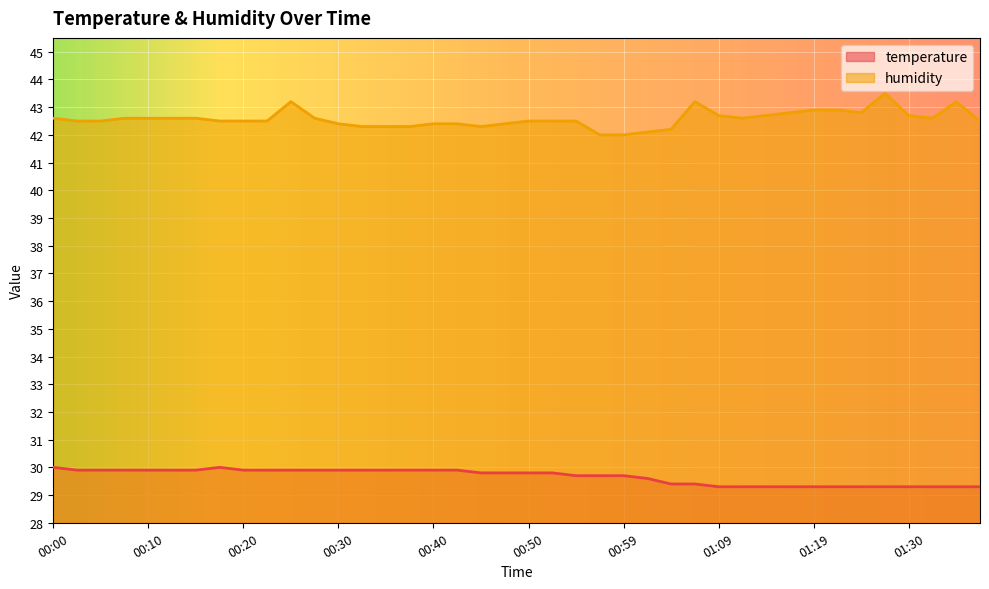

Reading left to right, extract all data points from this chart.

temperature: 00:00=30.0	00:03=29.9	00:05=29.9	00:08=29.9	00:10=29.9	00:13=29.9	00:15=29.9	00:18=30.0	00:20=29.9	00:23=29.9	00:25=29.9	00:28=29.9	00:30=29.9	00:32=29.9	00:35=29.9	00:37=29.9	00:40=29.9	00:42=29.9	00:45=29.8	00:47=29.8	00:50=29.8	00:52=29.8	00:55=29.7	00:57=29.7	00:59=29.7	01:02=29.6	01:04=29.4	01:07=29.4	01:09=29.3	01:12=29.3	01:14=29.3	01:17=29.3	01:19=29.3	01:22=29.3	01:25=29.3	01:27=29.3	01:30=29.3	01:33=29.3	01:35=29.3	01:38=29.3
humidity: 00:00=42.6	00:03=42.5	00:05=42.5	00:08=42.6	00:10=42.6	00:13=42.6	00:15=42.6	00:18=42.5	00:20=42.5	00:23=42.5	00:25=43.2	00:28=42.6	00:30=42.4	00:32=42.3	00:35=42.3	00:37=42.3	00:40=42.4	00:42=42.4	00:45=42.3	00:47=42.4	00:50=42.5	00:52=42.5	00:55=42.5	00:57=42.0	00:59=42.0	01:02=42.1	01:04=42.2	01:07=43.2	01:09=42.7	01:12=42.6	01:14=42.7	01:17=42.8	01:19=42.9	01:22=42.9	01:25=42.8	01:27=43.5	01:30=42.7	01:33=42.6	01:35=43.2	01:38=42.5